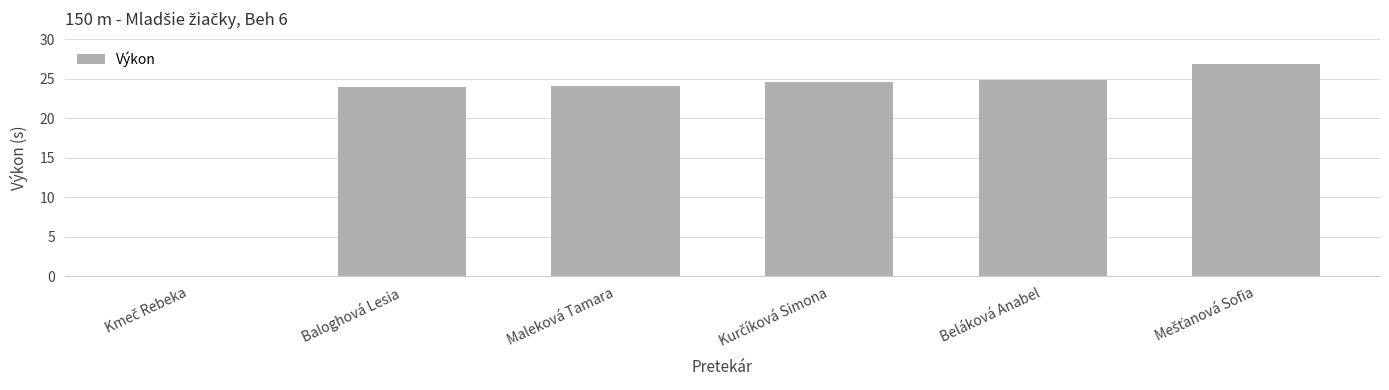

What value does the data have at Baloghová Lesia?

23.9